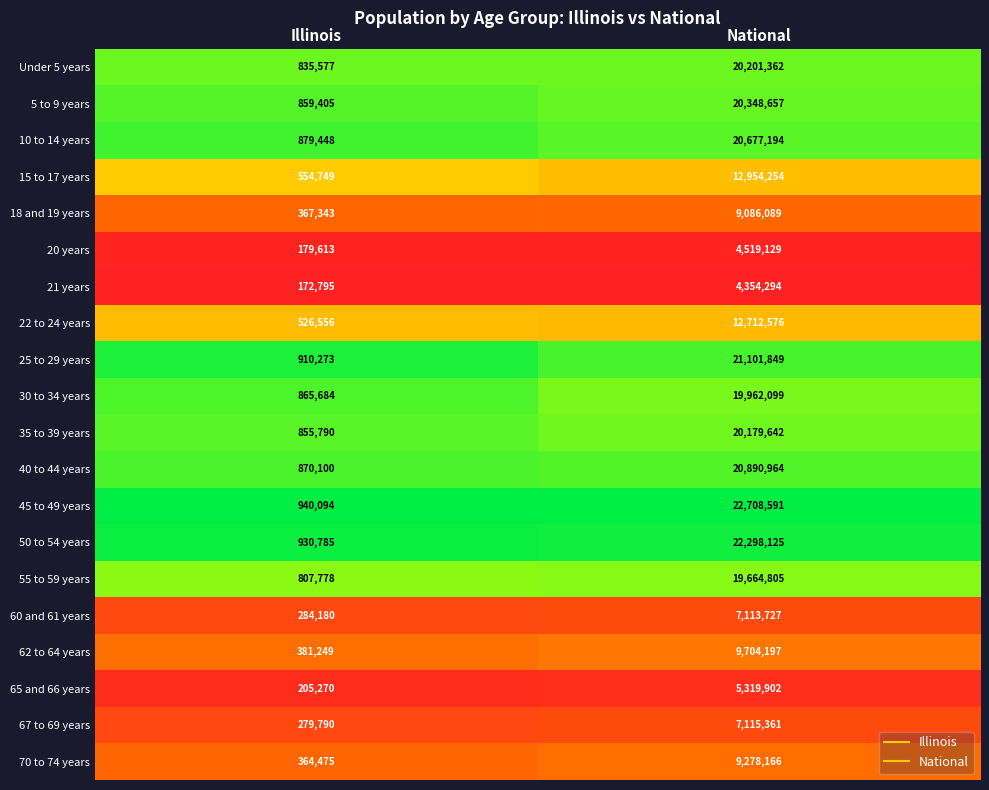

Rank the series by their maximum value, from highest to lowest.

45 to 49 years, 50 to 54 years, 25 to 29 years, 40 to 44 years, 10 to 14 years, 5 to 9 years, Under 5 years, 35 to 39 years, 30 to 34 years, 55 to 59 years, 15 to 17 years, 22 to 24 years, 62 to 64 years, 70 to 74 years, 18 and 19 years, 67 to 69 years, 60 and 61 years, 65 and 66 years, 20 years, 21 years